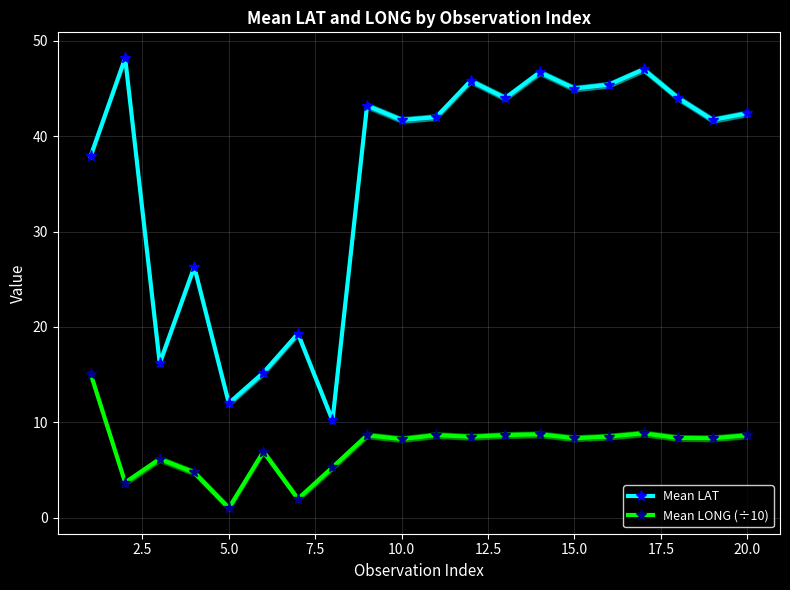

How many interior local peaks does the Mean LAT series have?

7